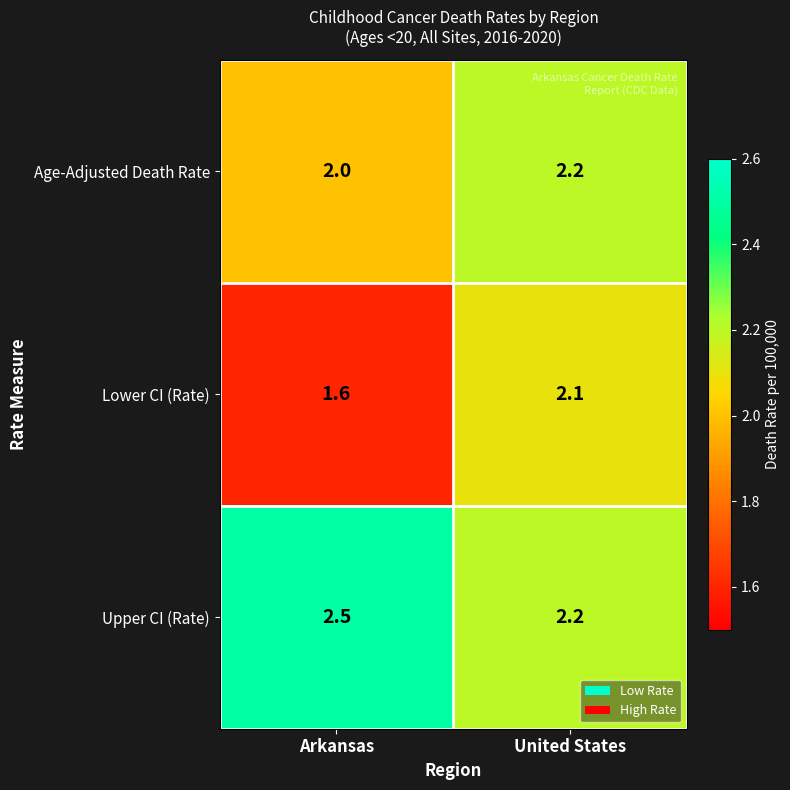

How many values in the Lower CI (Rate) series exceed 2?

1